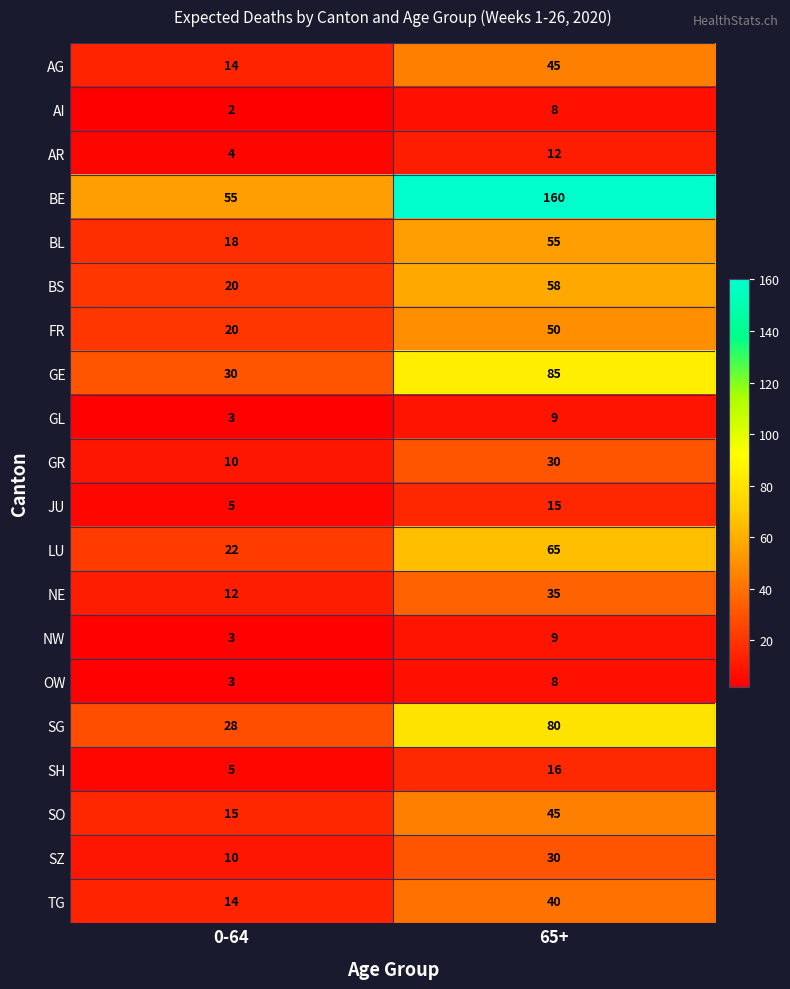

True or false: SG has a value of 28 at 0-64.

True